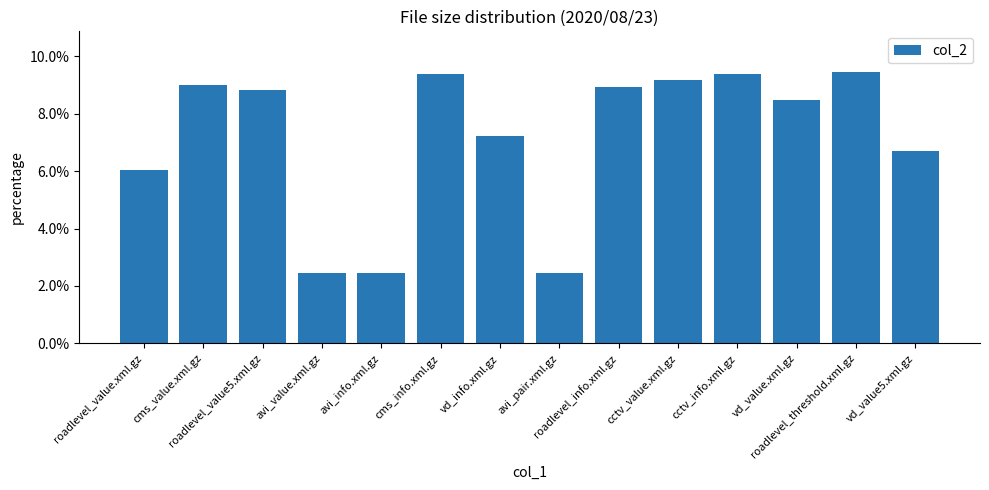

What is the label of the 5th bar from the left?

avi_info.xml.gz